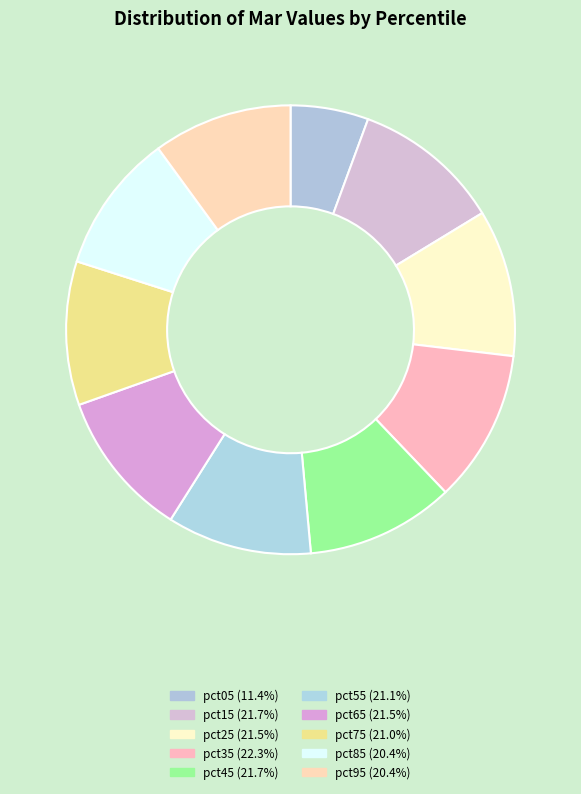

How much of the chart is everything except pct95?

90.0%